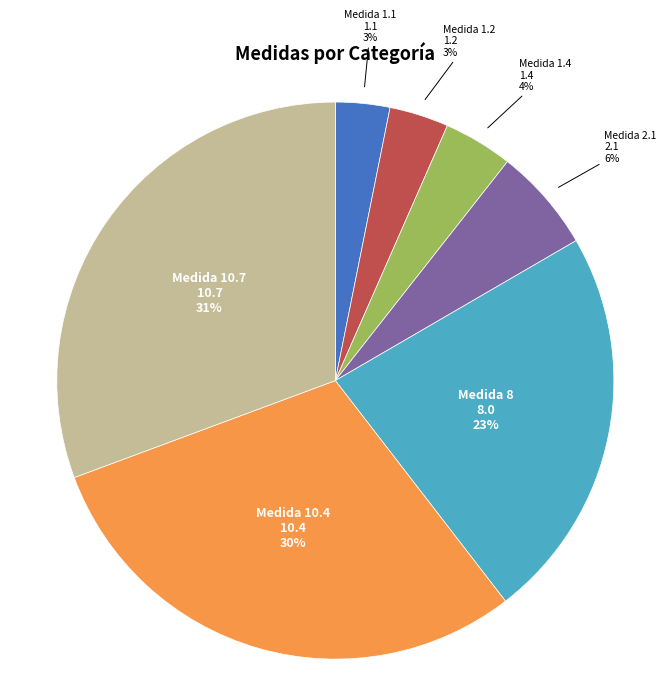

What is the ratio of the value at Medida 1.4 to the value at Medida 1.1?

1.3